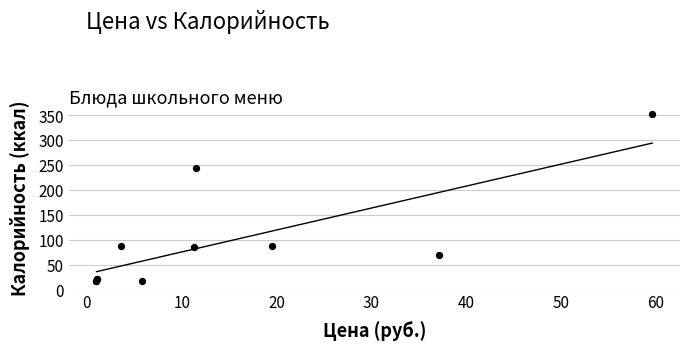

What Y value in the scatter plot is closest to 185?

244.9